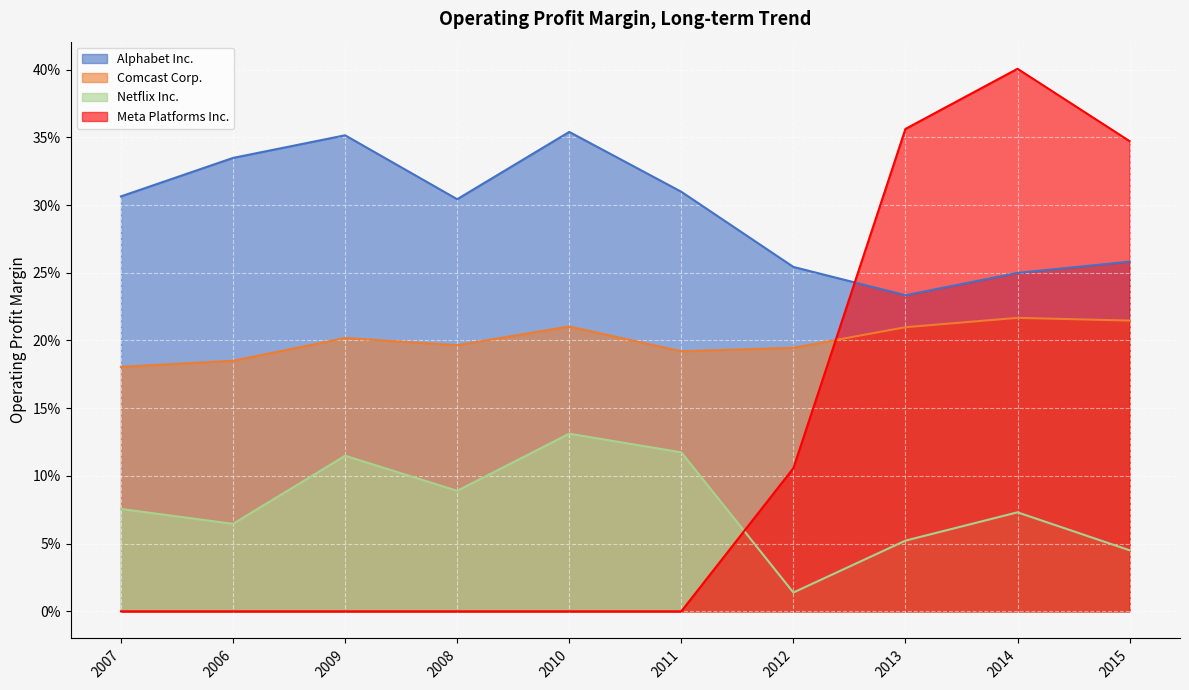

At which category does Alphabet Inc. reach its first local valley?

2008